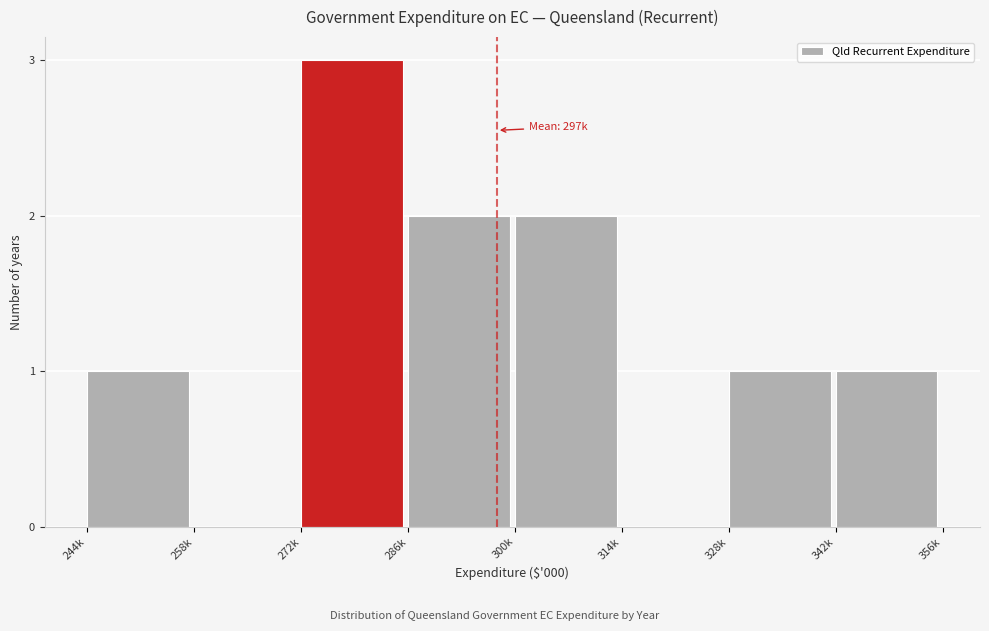

Reading left to right, extract all data points from this chart.

244k=1	258k=0	272k=3	286k=2	300k=2	314k=0	328k=1	342k=1